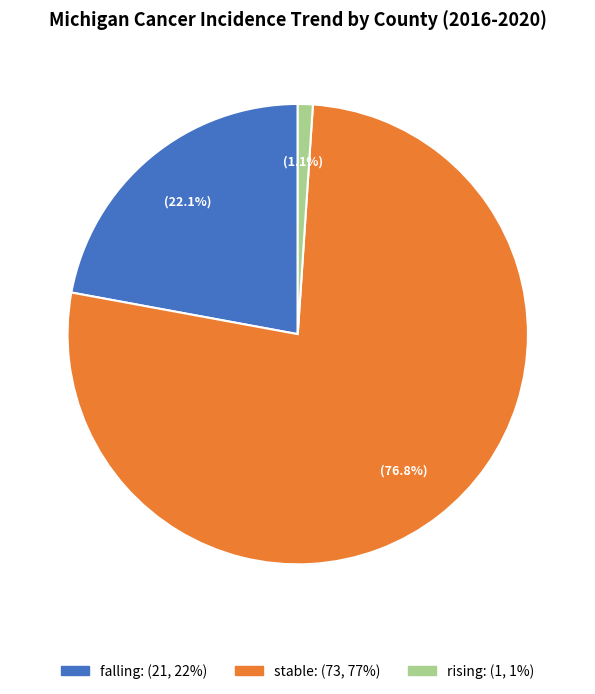

The stable slice represents 77% of the pie. True or false?

True